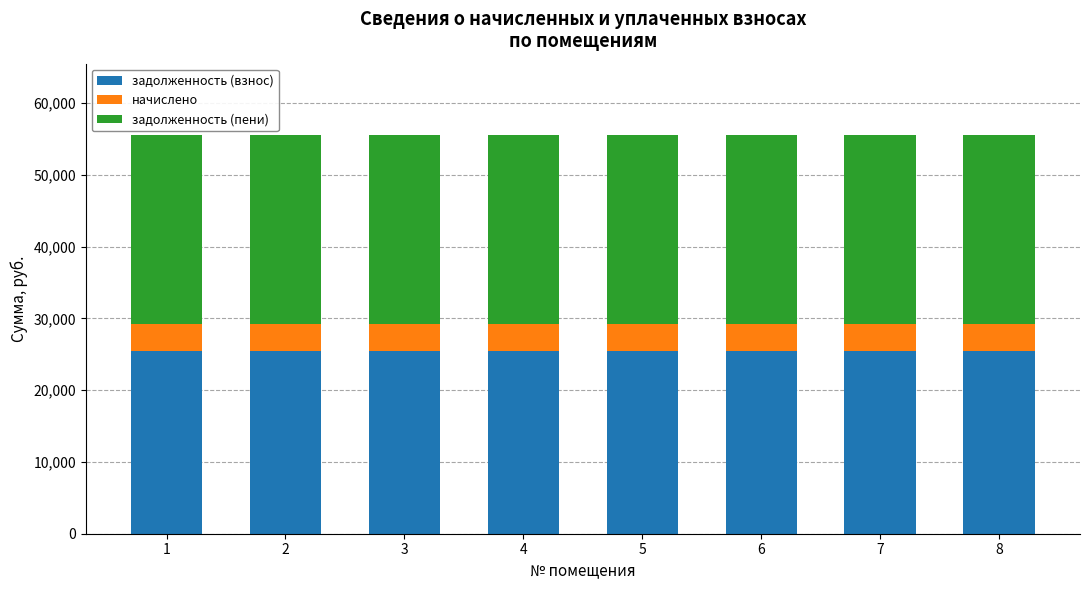

The value of задолженность (взнос) at 6 is 25410.2. True or false?

True